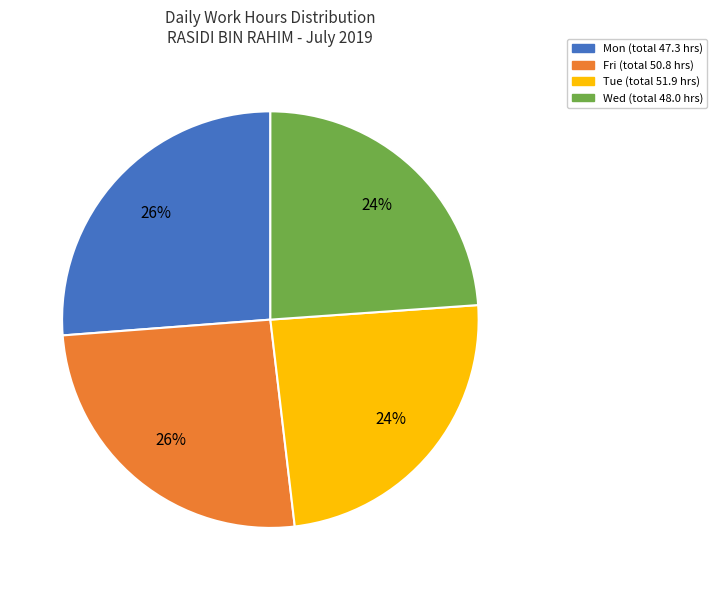

To the nearest percent, what is the difference between the largest and smallest slice percentages?

2%